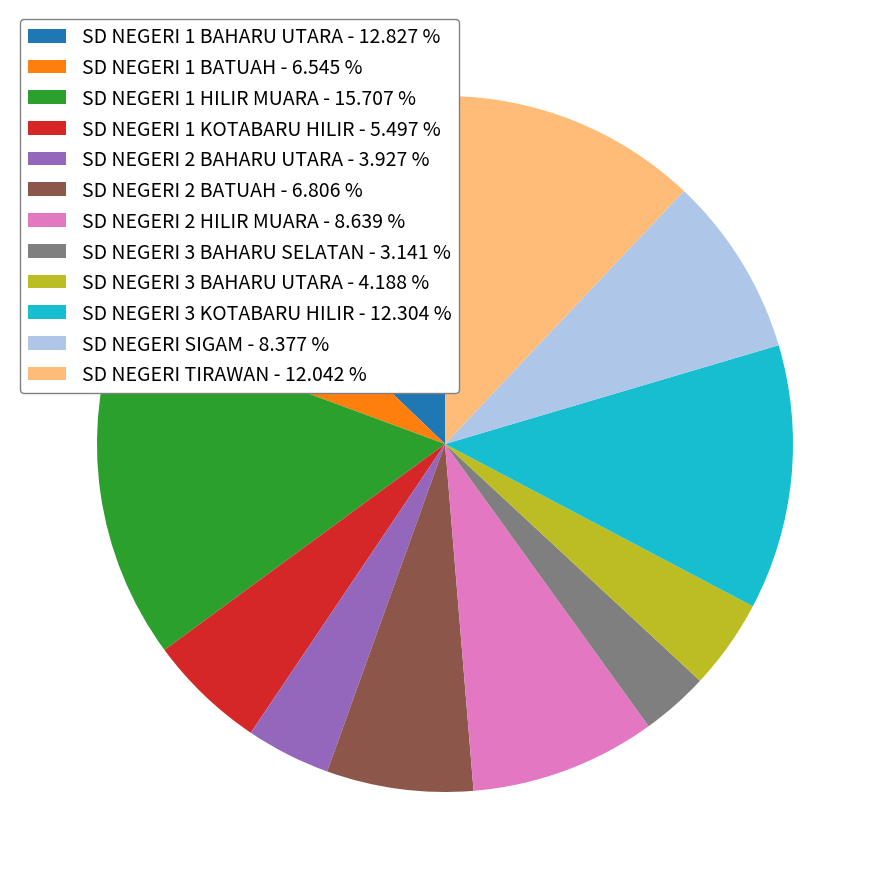

How many slices are in this pie chart?

12